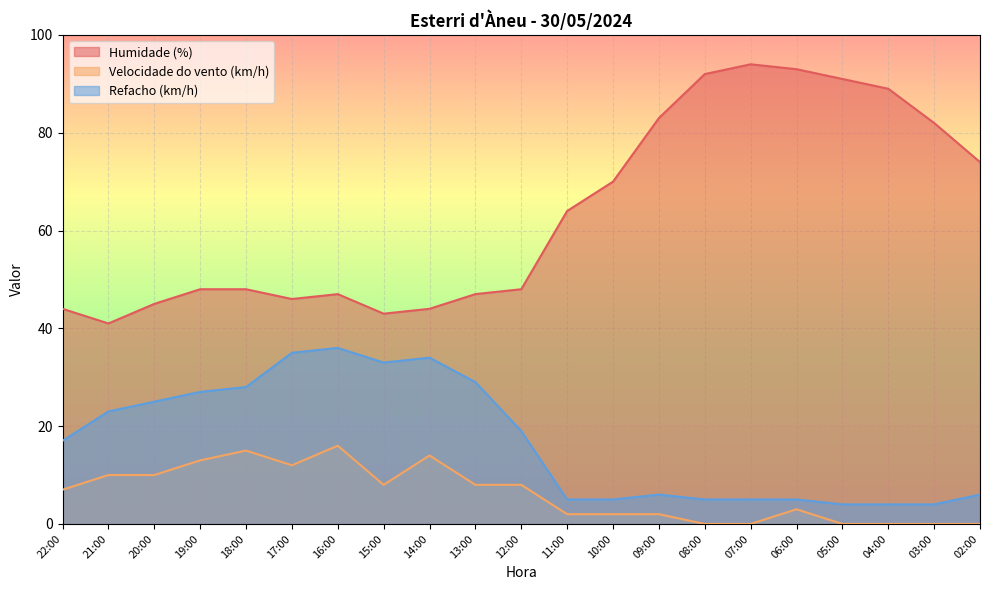

List the labels in order of Velocidade do vento (km/h) value, largest first.

16:00, 18:00, 14:00, 19:00, 17:00, 21:00, 20:00, 15:00, 13:00, 12:00, 22:00, 06:00, 11:00, 10:00, 09:00, 08:00, 07:00, 05:00, 04:00, 03:00, 02:00